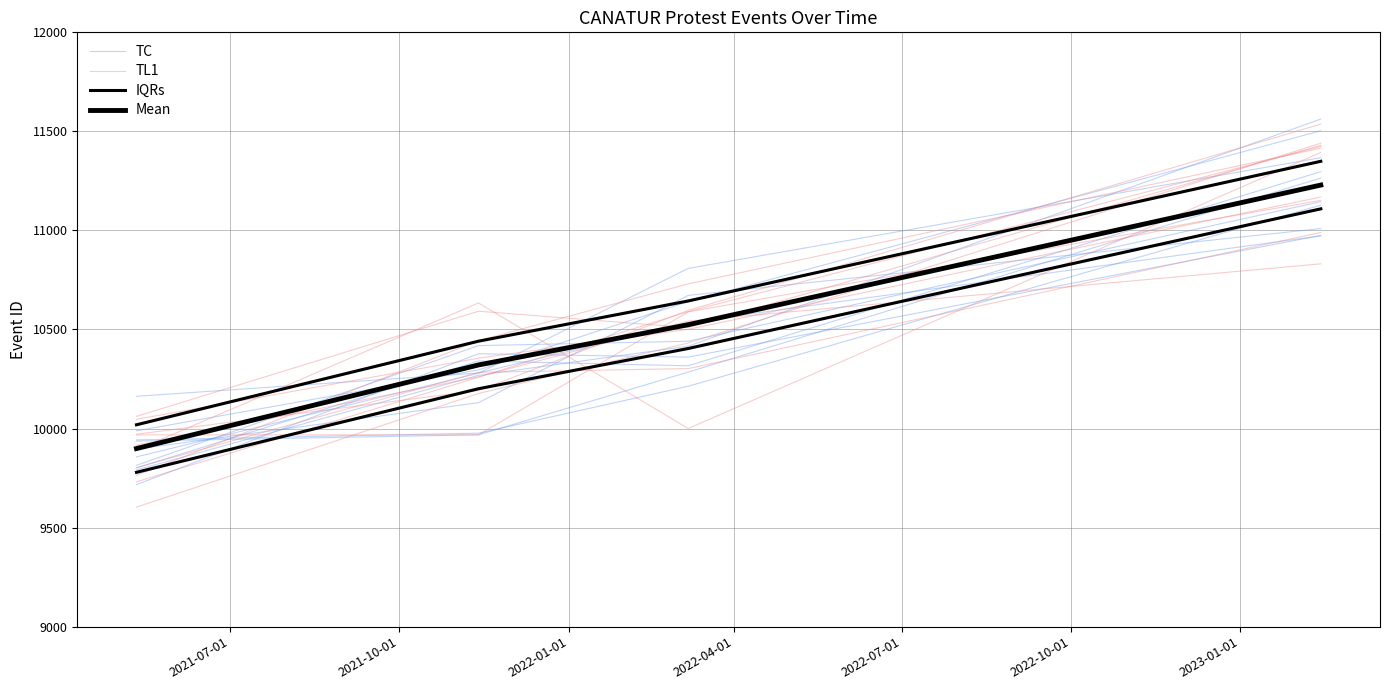

True or false: TL1 has more than 1 interior local peaks.

False